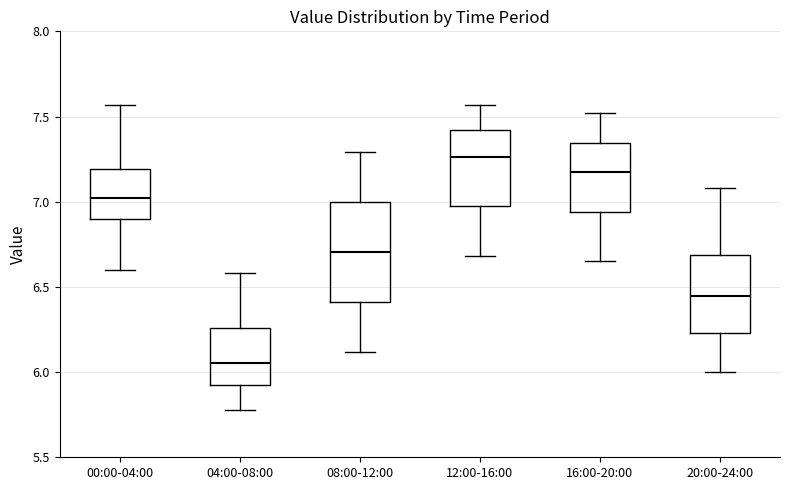

Reading left to right, transcribe this box plot: for each box, give where its median line is, the range the box spans, and where its two whiskers end, as read against the y-axis. The values are not printed on the chart, so give them approximately, as read against the axis.

00:00-04:00: median 7.00, box 6.90 to 7.20, whiskers 6.60 to 7.55
04:00-08:00: median 6.05, box 5.95 to 6.25, whiskers 5.80 to 6.60
08:00-12:00: median 6.70, box 6.40 to 7.00, whiskers 6.10 to 7.30
12:00-16:00: median 7.25, box 6.95 to 7.40, whiskers 6.70 to 7.55
16:00-20:00: median 7.20, box 6.95 to 7.35, whiskers 6.65 to 7.50
20:00-24:00: median 6.45, box 6.25 to 6.70, whiskers 6.00 to 7.10